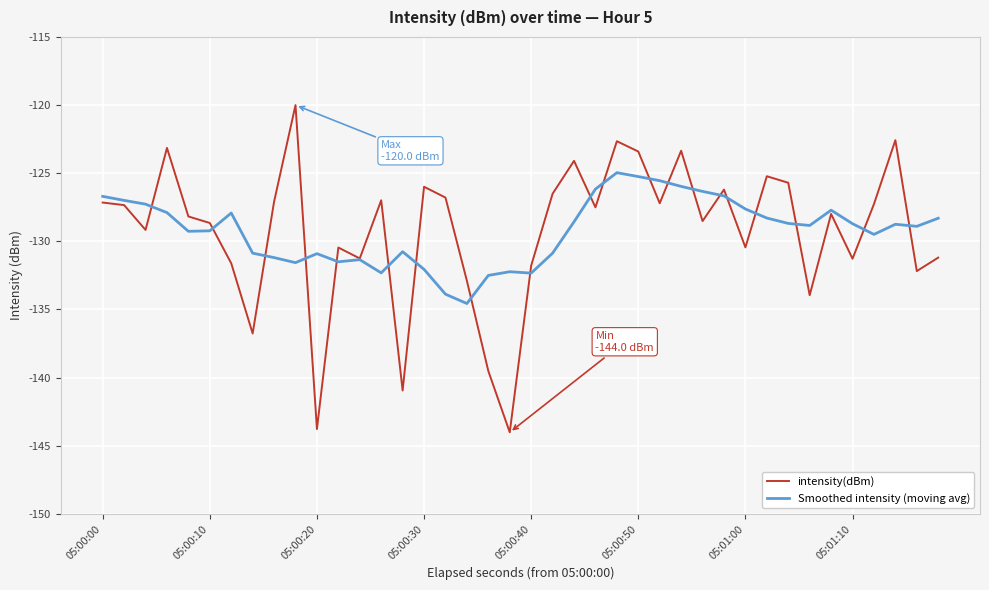

True or false: Smoothed intensity (moving avg) has more than 2 points higher than both neighbors.

True